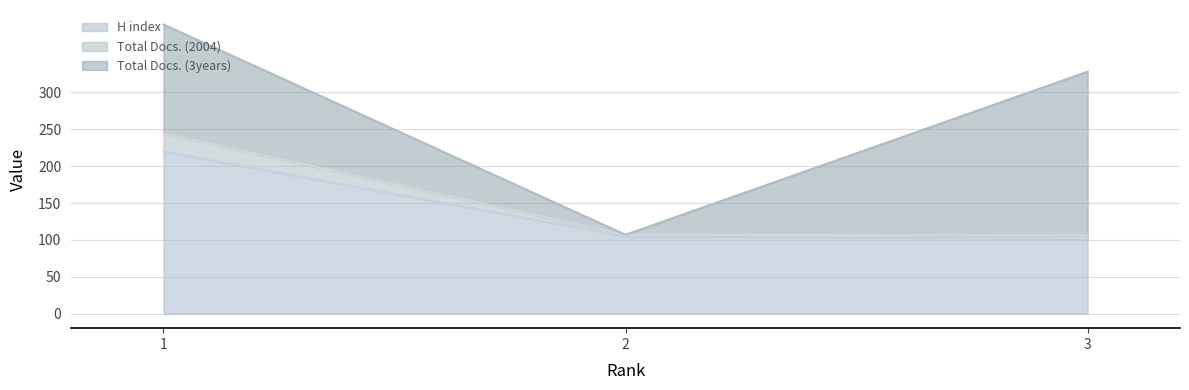

What is the minimum value for H index?

102